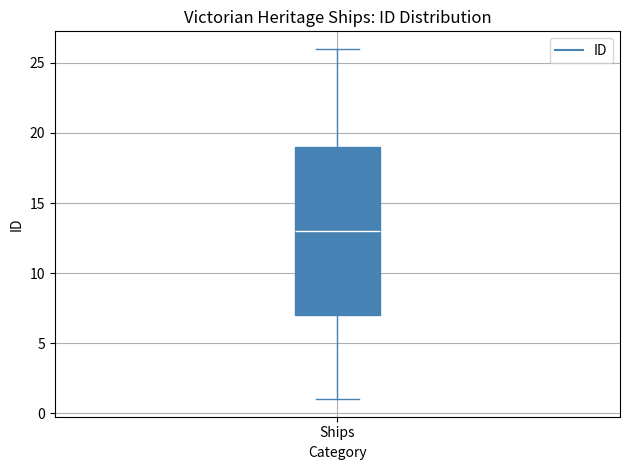

Transcribe this box plot: give where the median line is, the range the box spans, and where the two whiskers end, as read against the y-axis. The values are not printed on the chart, so give them approximately, as read against the axis.

median 13, box 7 to 19, whiskers 1 to 26